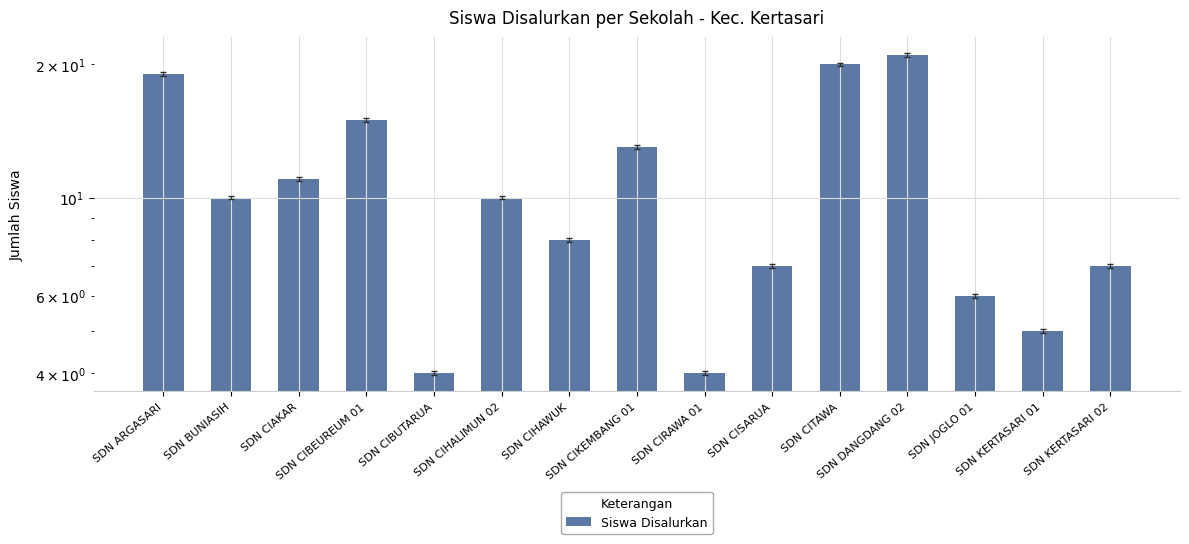

What is the value of the 5th bar from the left?

4